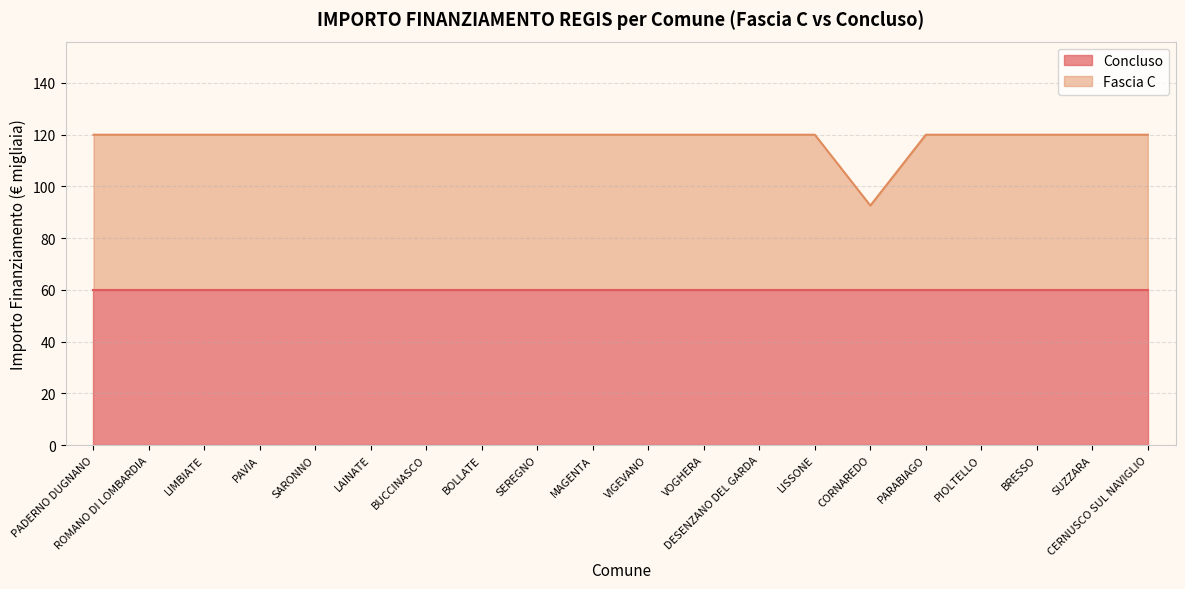

What is the approximate value at SUZZARA?

119.9